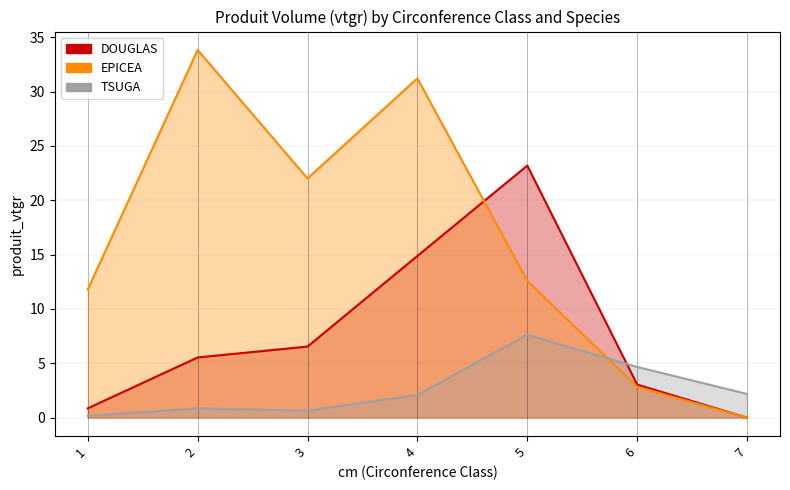

What is the sum of all DOUGLAS values?

54.0